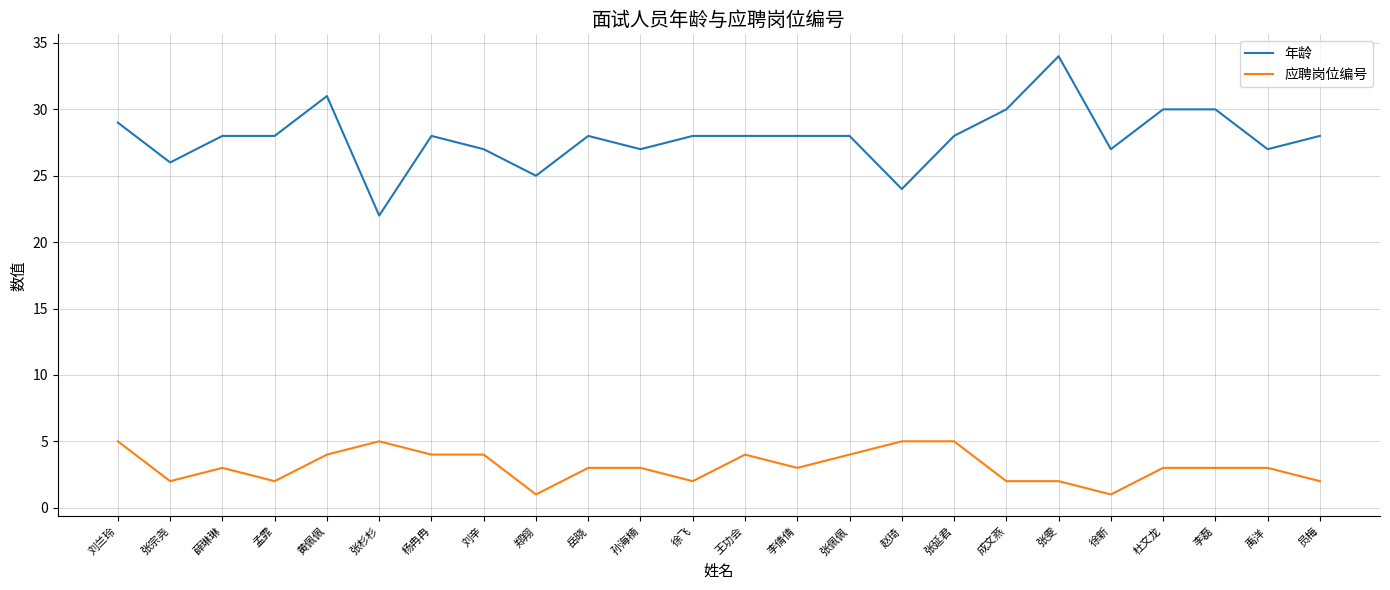

Reading left to right, what are all the values shown in this chart?

年龄: 29	26	28	28	31	22	28	27	25	28	27	28	28	28	28	24	28	30	34	27	30	30	27	28
应聘岗位编号: 5	2	3	2	4	5	4	4	1	3	3	2	4	3	4	5	5	2	2	1	3	3	3	2